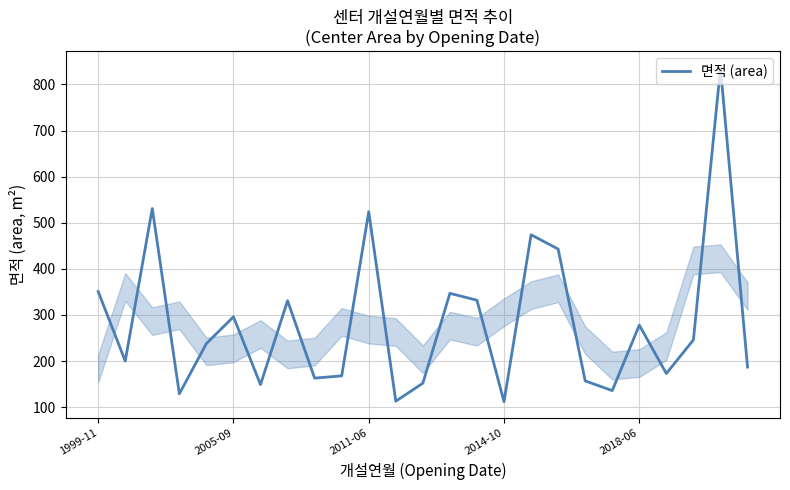

What is the minimum value shown in the chart?

112